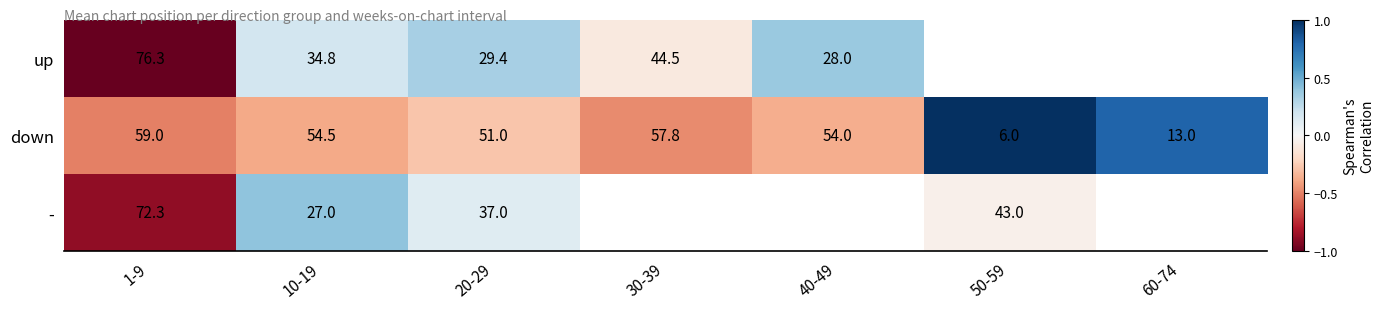

What value does the down series have at 1-9?

59.0